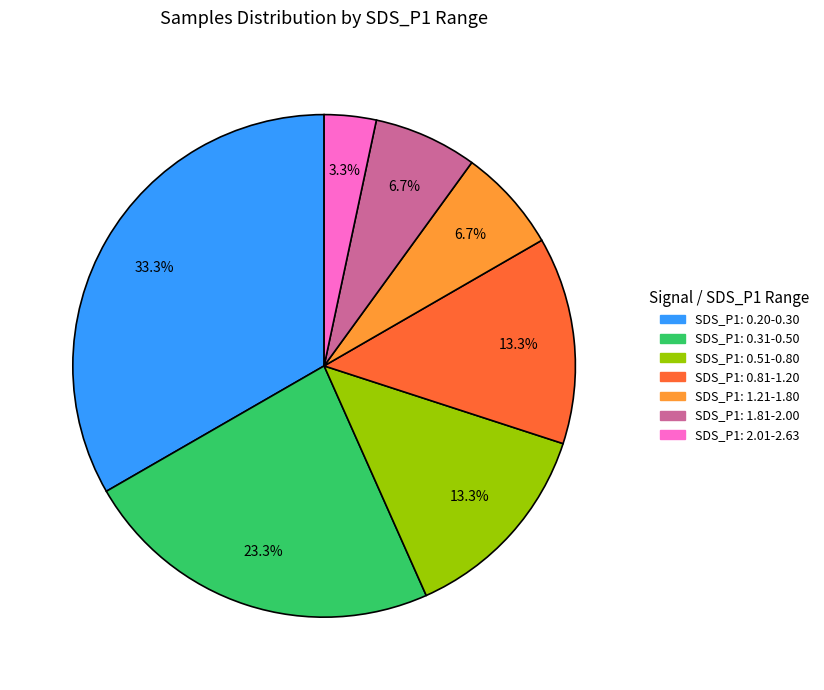

How many slices are in this pie chart?

7